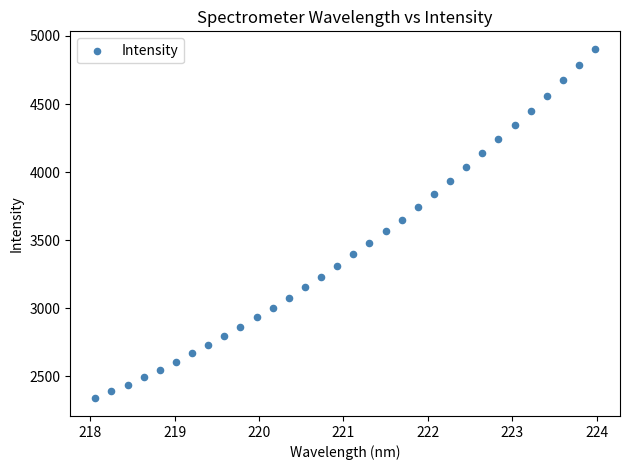

What is the range of Y values (max minus min)?

2568.6